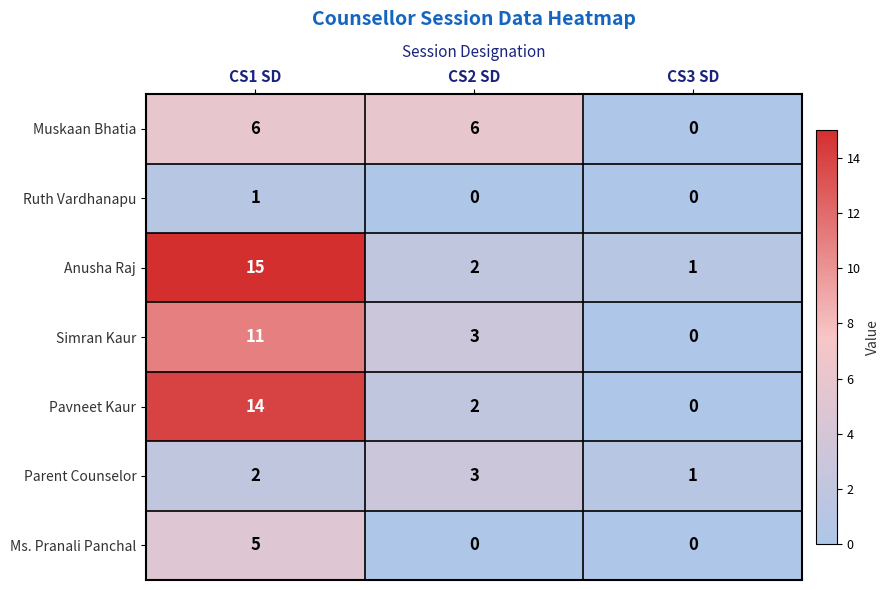

Count the number of categories in the chart.

3